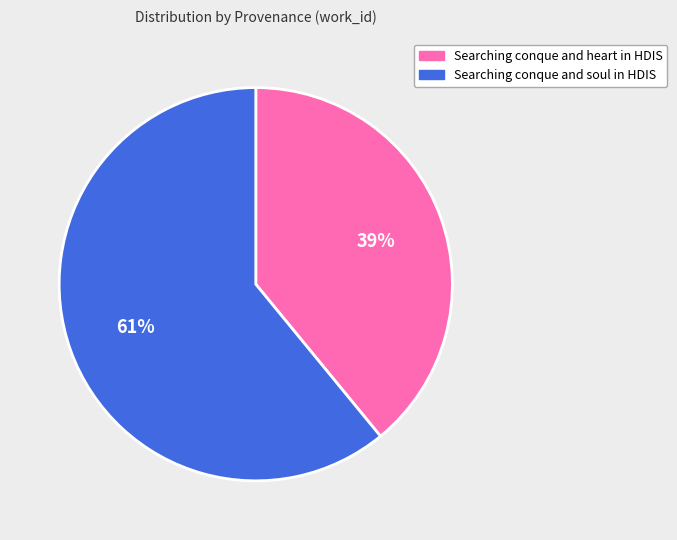

The Searching conque and soul in HDIS slice represents 52% of the pie. True or false?

False